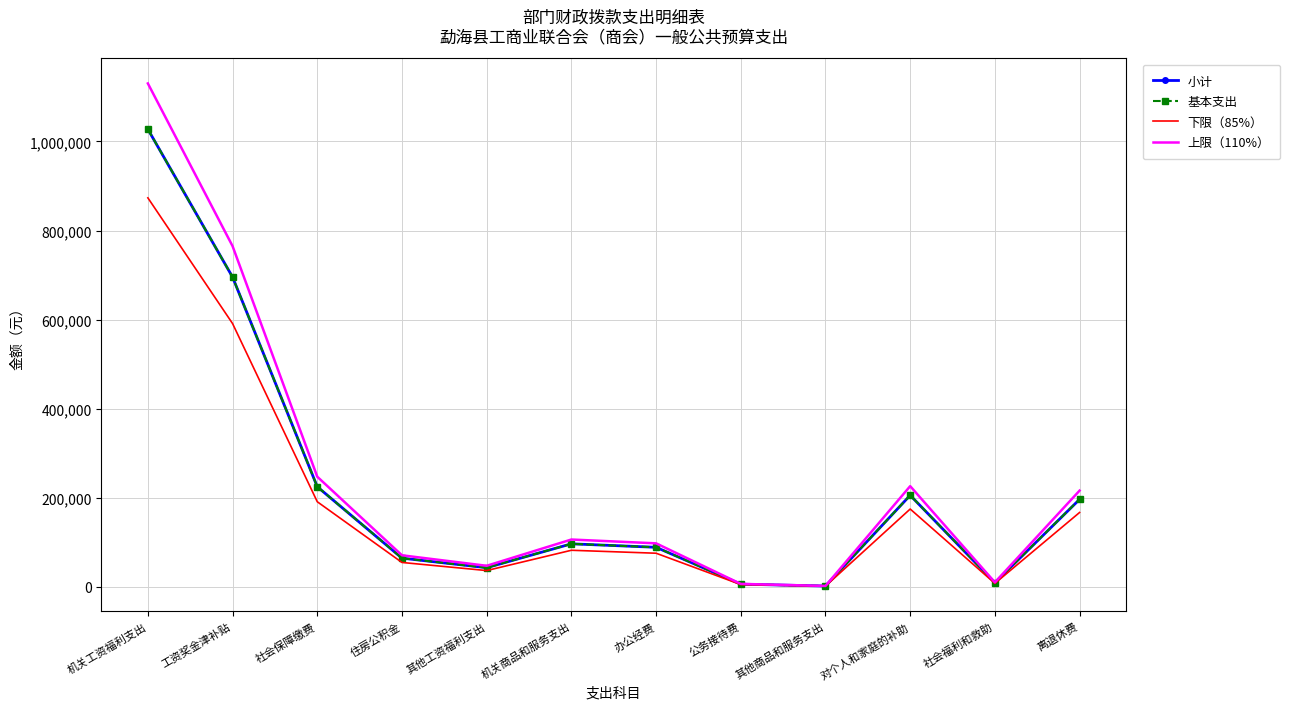

What is the total value across all series at 对个人和家庭的补助?

811772.4